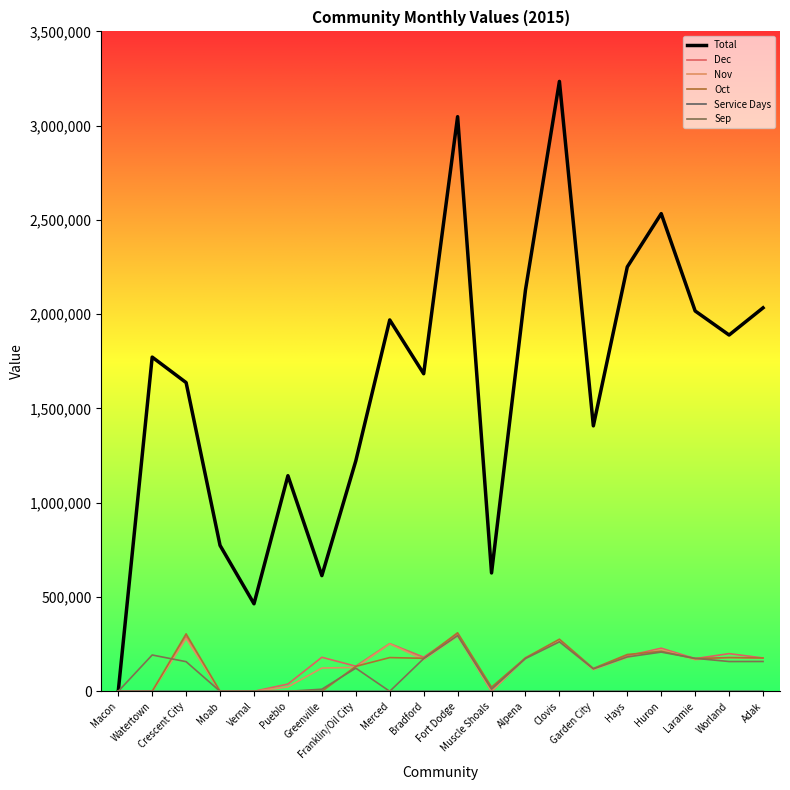

Where is the first local maximum for Sep?

Watertown